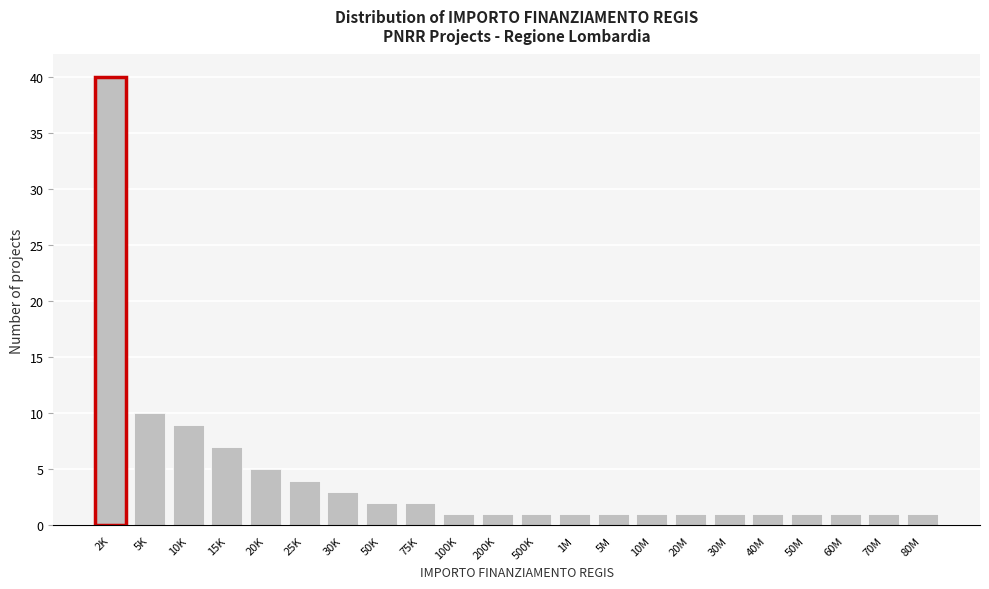

Reading left to right, extract all data points from this chart.

2K=40	5K=10	10K=9	15K=7	20K=5	25K=4	30K=3	50K=2	75K=2	100K=1	200K=1	500K=1	1M=1	5M=1	10M=1	20M=1	30M=1	40M=1	50M=1	60M=1	70M=1	80M=1